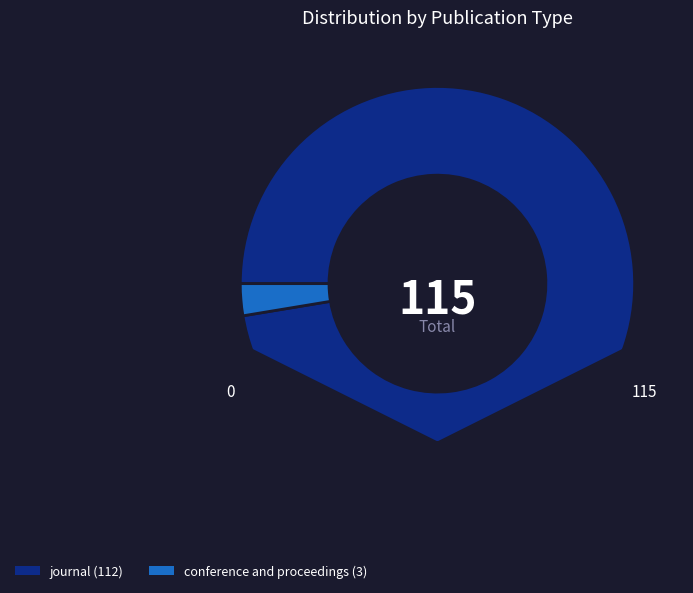

Which category accounts for the majority?

journal